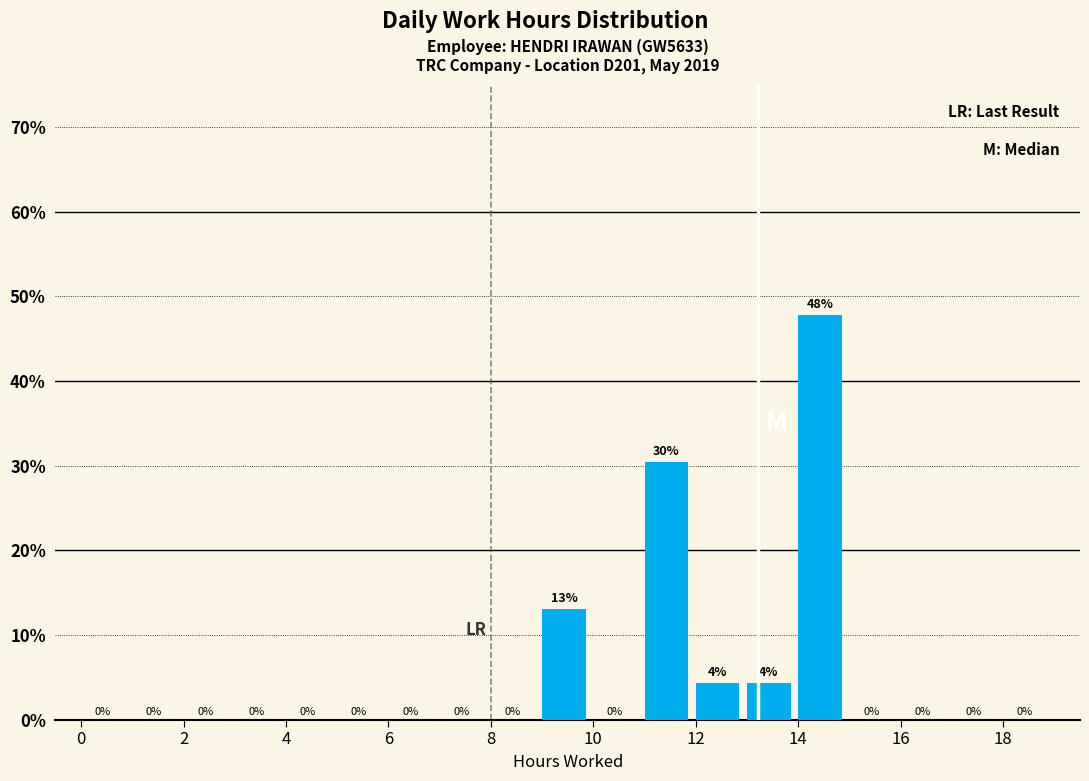

Over which range of the x-axis is the bar tallest?

14 to 15